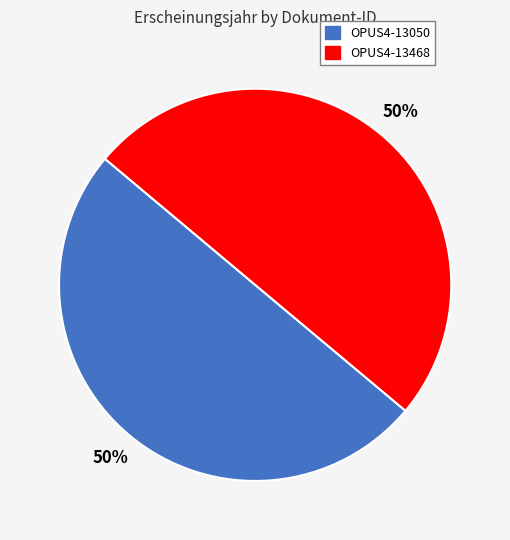

What percentage is the OPUS4-13050 slice, to the nearest percent?

50%